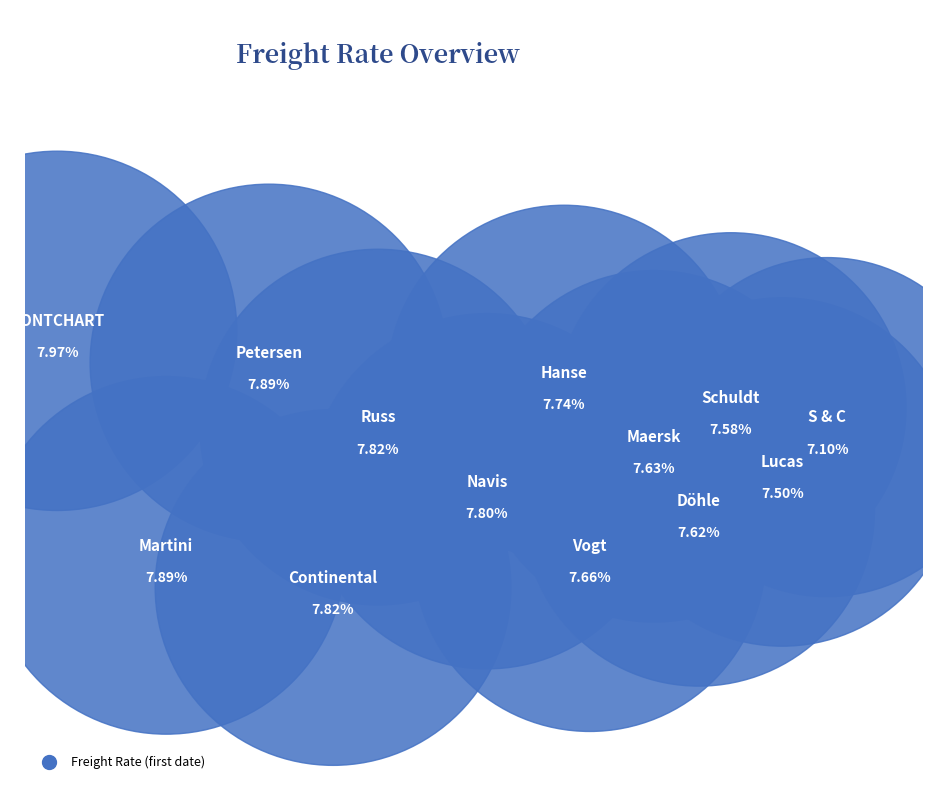

Rank the categories by value from lowest to highest.

S & C, Lucas, Schuldt, Döhle, Maersk, Vogt, Hanse, Navis, Continental, Russ, Martini, Petersen, CONTCHART